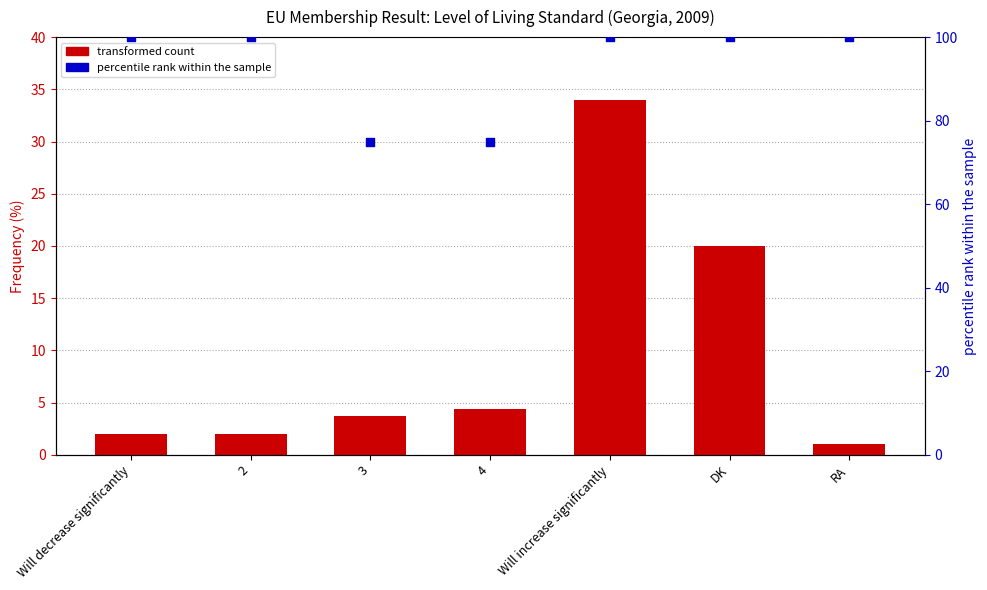

Which series has the largest total across all categories?

percentile rank within the sample